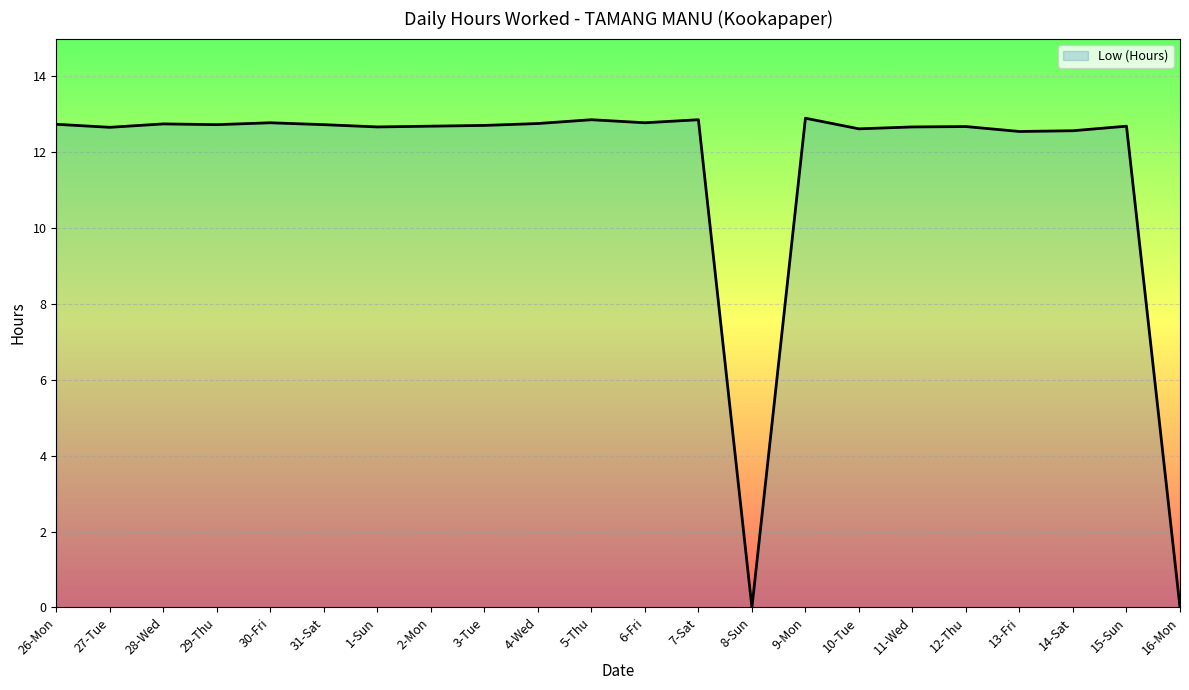

Which category has the highest value across all series?

9-Mon